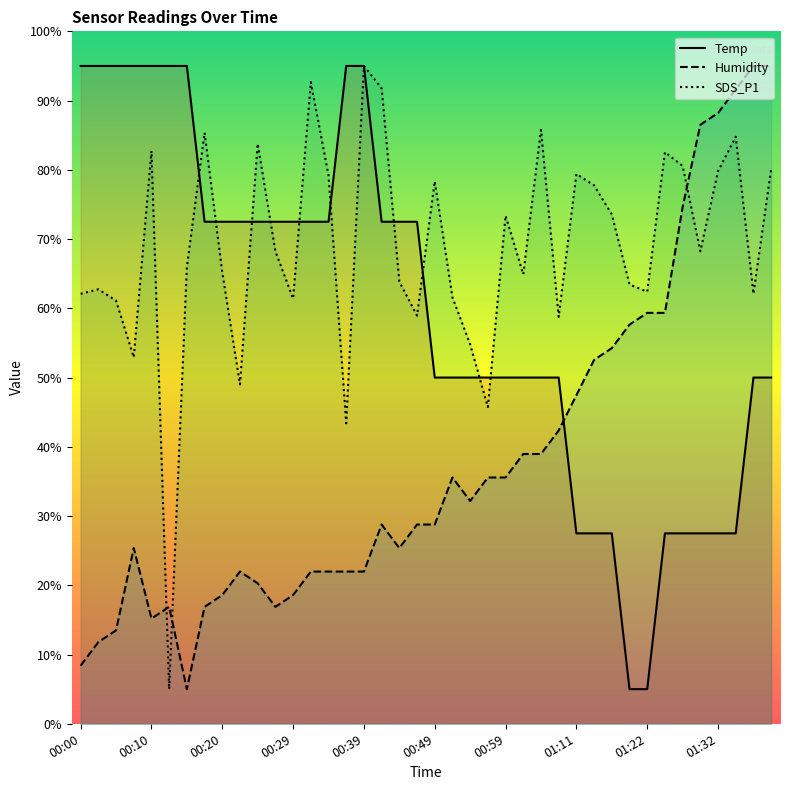

What is the lowest value of the Temp series?

5.0